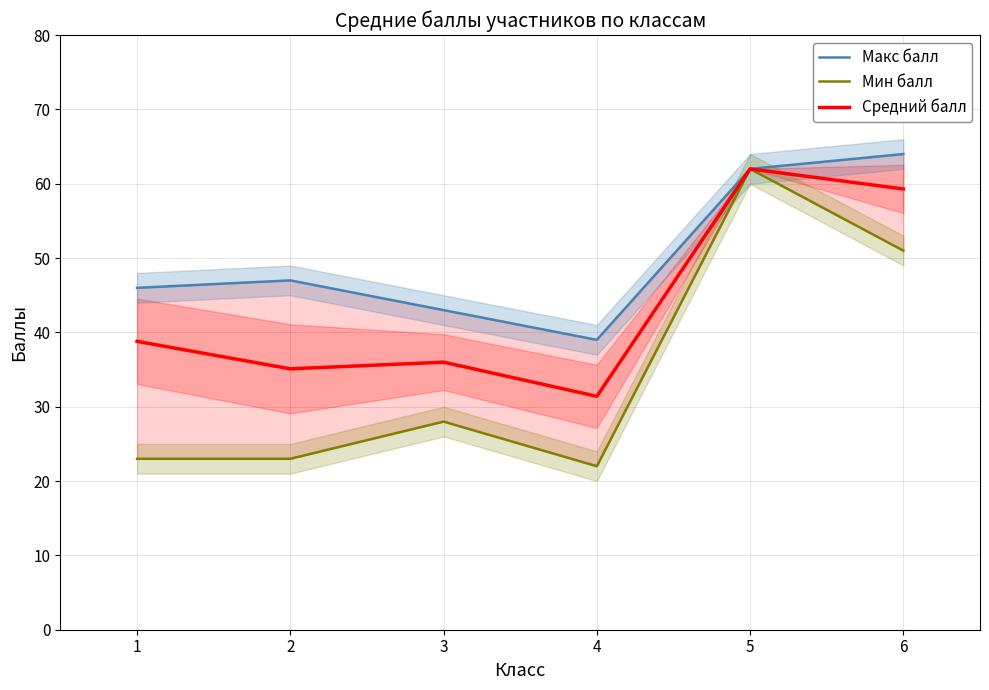

Reading left to right, transcribe all the data shown in this chart.

Макс балл: 1=46.0	2=47.0	3=43.0	4=39.0	5=62.0	6=64.0
Мин балл: 1=23.0	2=23.0	3=28.0	4=22.0	5=62.0	6=51.0
Средний балл: 1=38.8	2=35.1	3=36.0	4=31.4	5=62.0	6=59.3